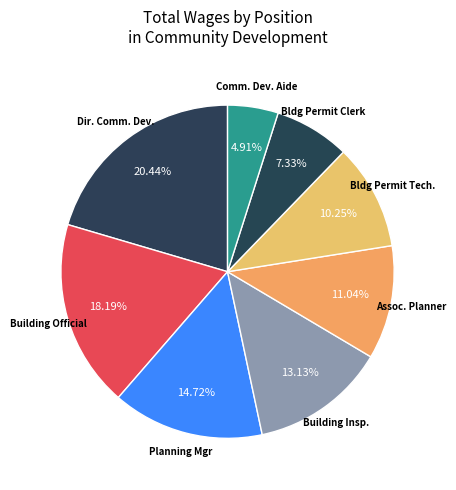

Do Assoc. Planner and Bldg Permit Tech. together represent more than half of the pie?

No